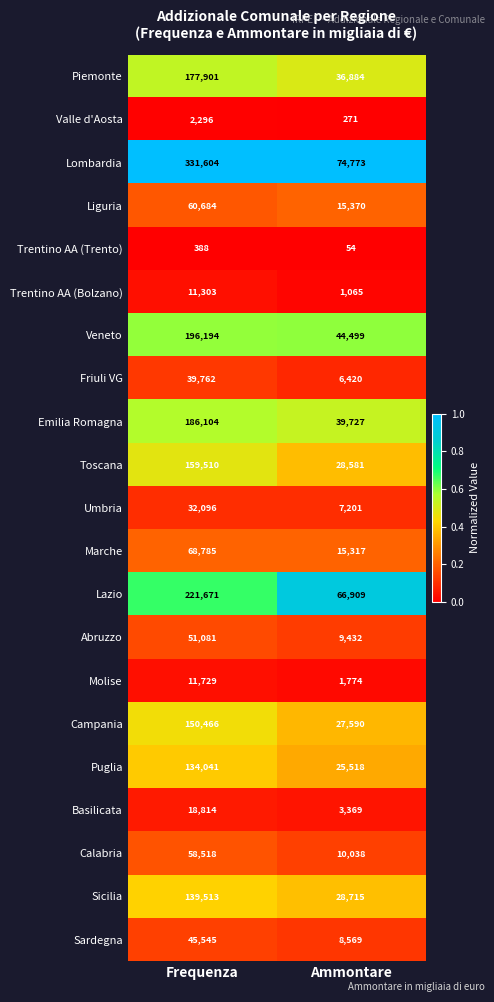

Which series has the largest total across all categories?

Lombardia